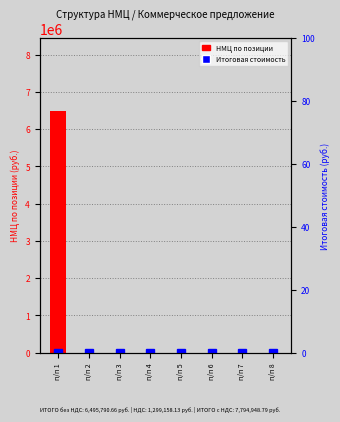

Which category has the lowest value across all series?

п/п 2